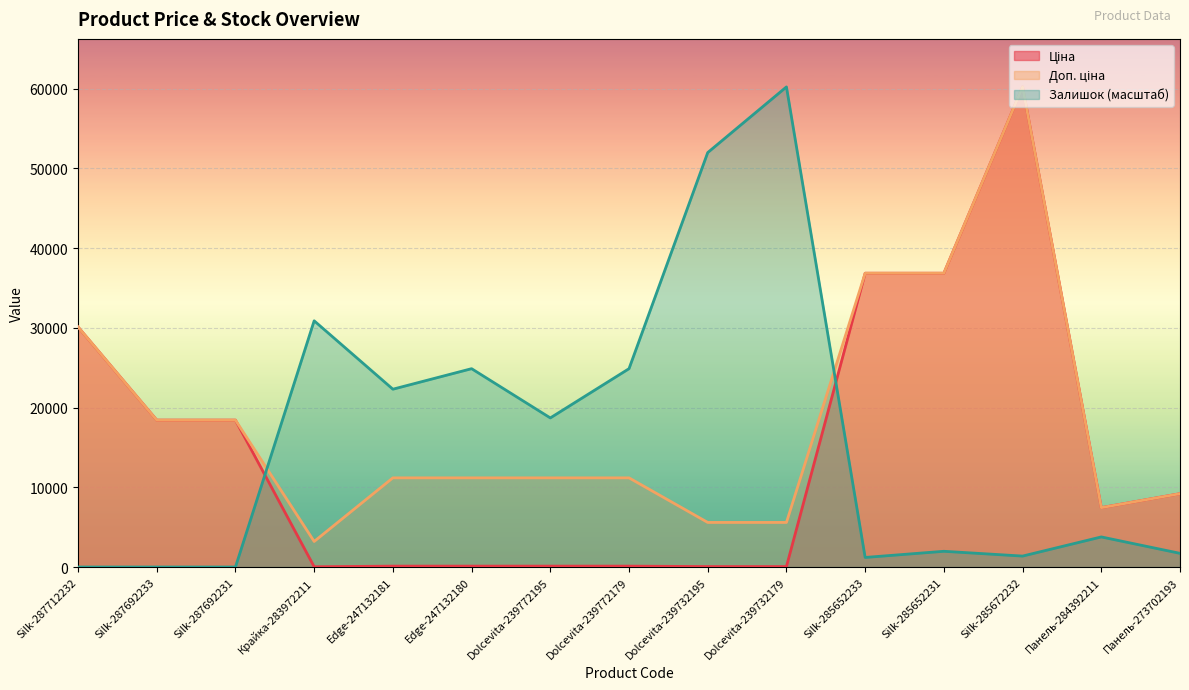

What is the greatest value displayed?

60205.6